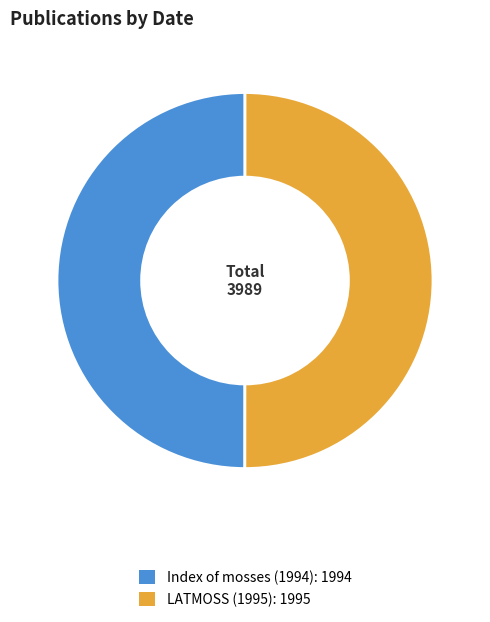

How many segments does this pie chart have?

2